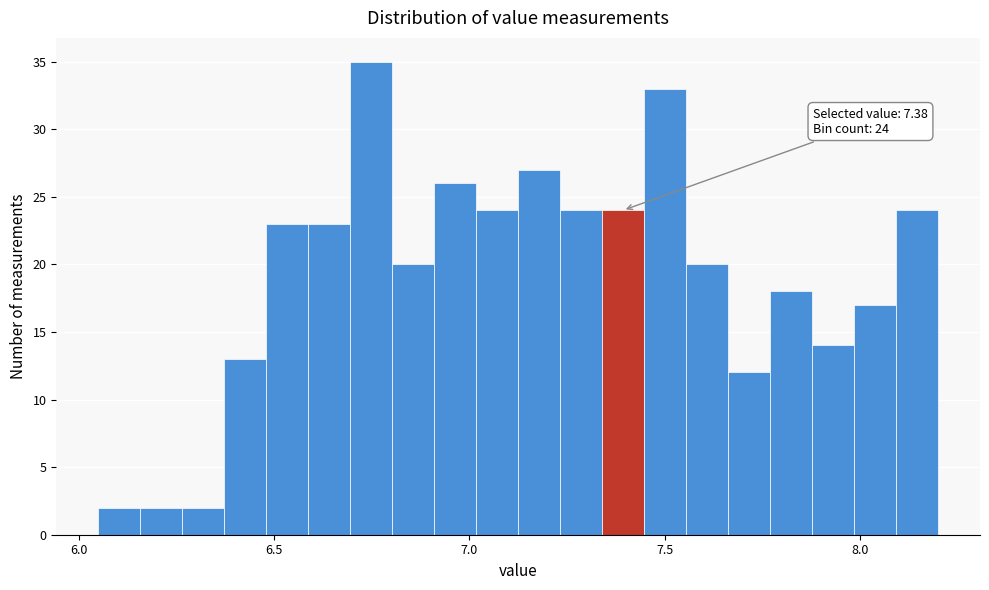

Read against the x-axis, roughly where is the centre of the tallest bar?

6.75